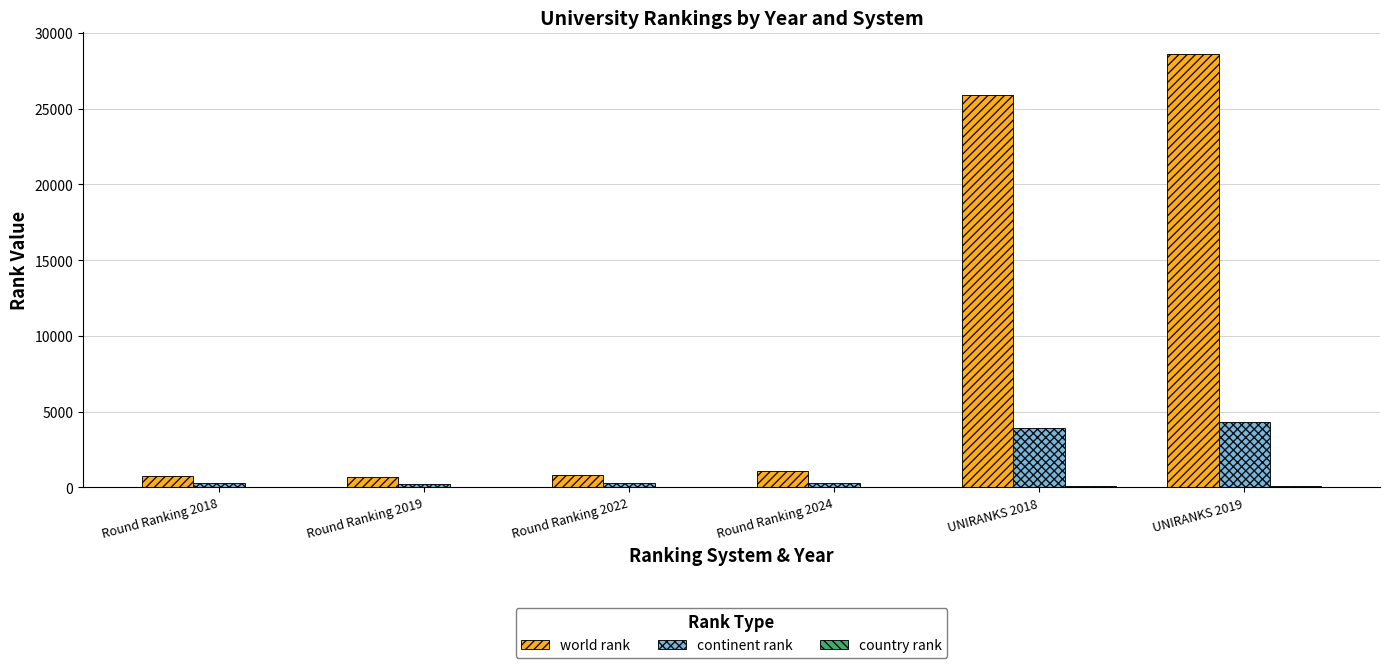

Which series has the largest total across all categories?

world rank